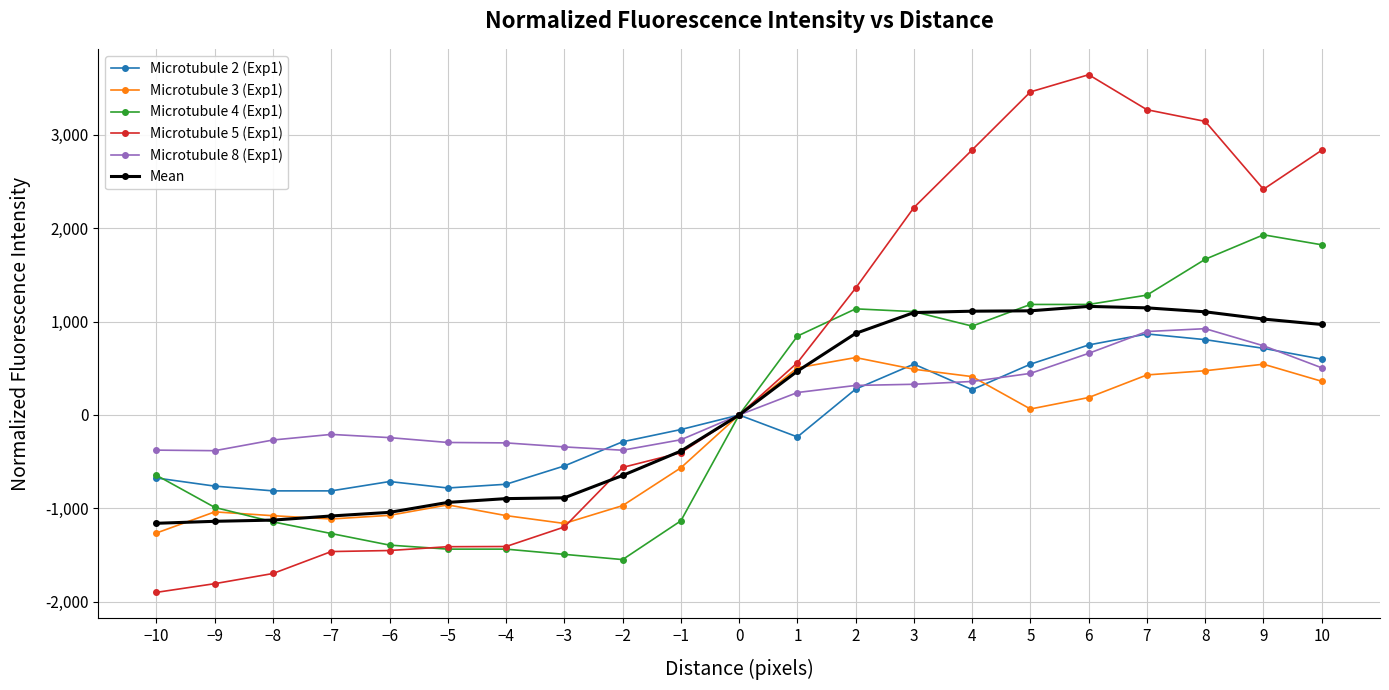

Is the value of Microtubule 5 (Exp1) at −10 greater than the value of Microtubule 4 (Exp1) at 3?

No